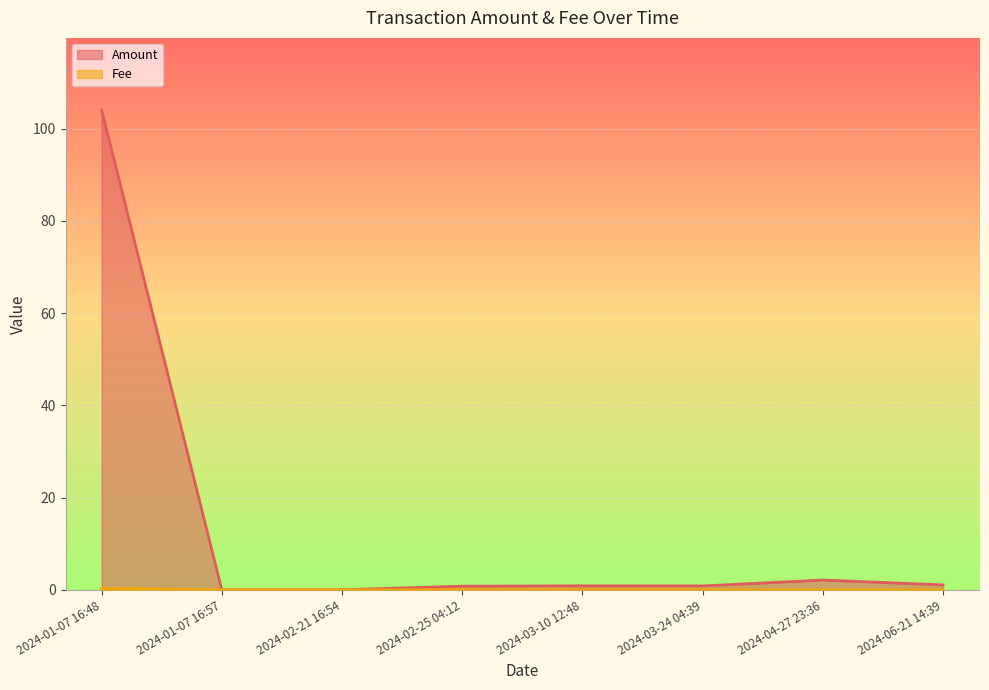

True or false: Fee and Amount cross at least once.

True